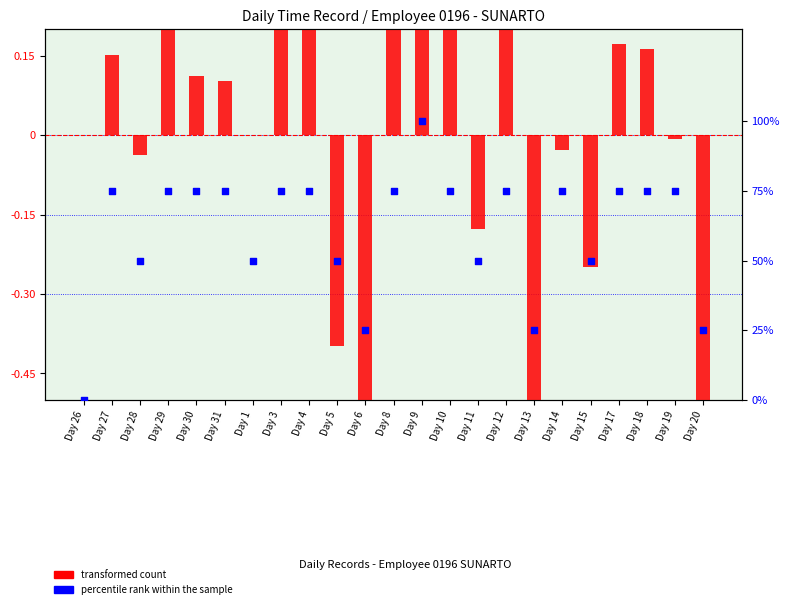

At which category is the sum across all series the highest?

Day 9